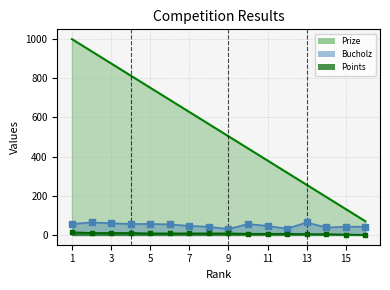

What are all the series names shown in the legend?

Prize, Bucholz, Points